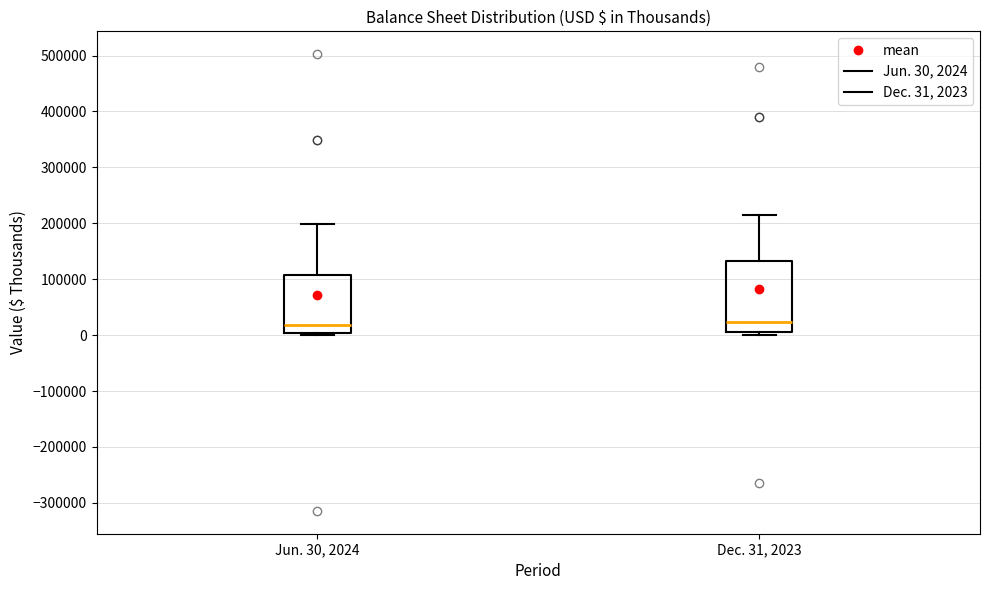

Where is the upper edge of the box for Jun. 30, 2024 on the y-axis? The values are not printed on the chart, so give them approximately, as read against the axis.

110000